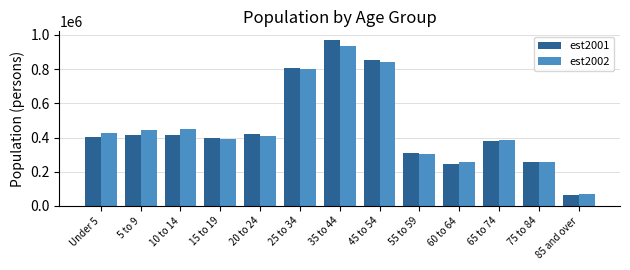

What is the sum of the est2002 values at 45 to 54 and 15 to 19?

1238210